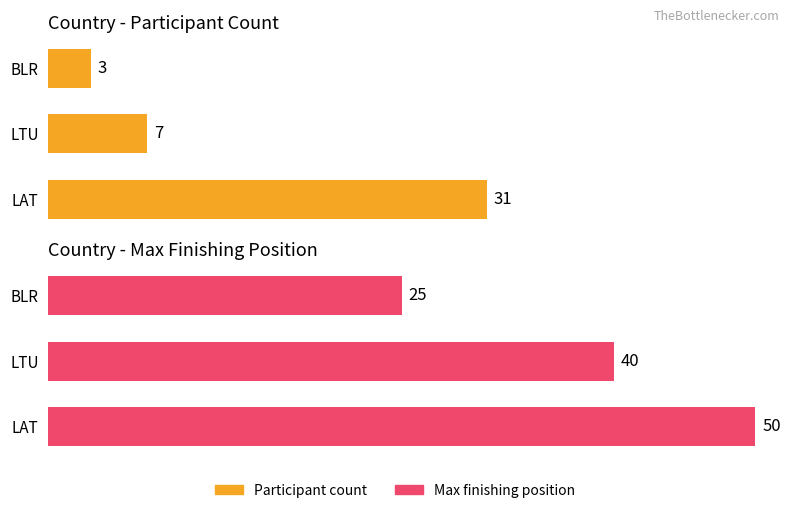

Are the bars grouped side by side (vs. stacked)?

Yes